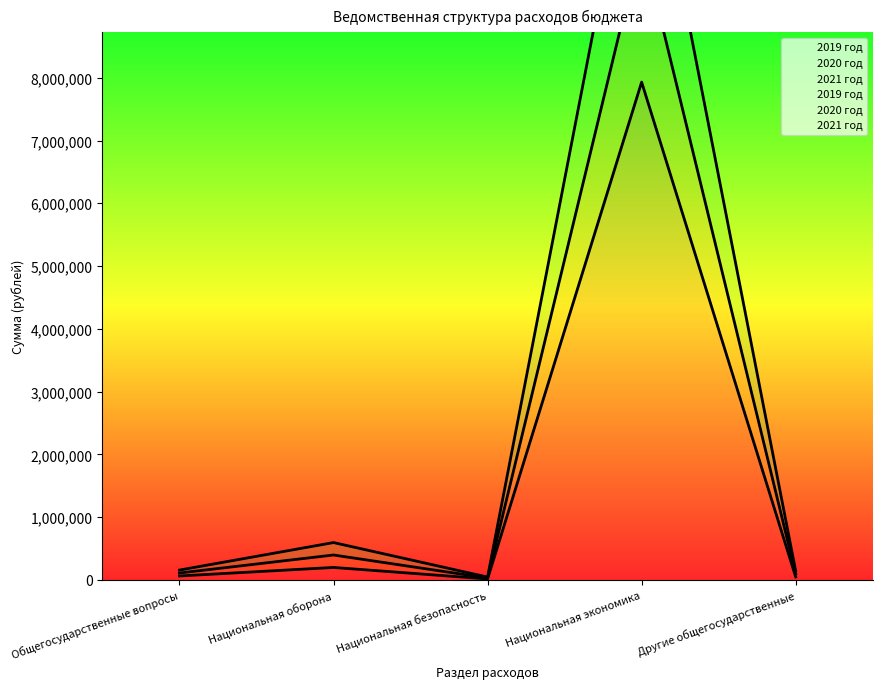

Reading left to right, what are all the values shown in this chart?

2019 год: 62500.0	198263.0	15000.0	7930863.6	47000.0
2020 год: 156500.0	594789.0	45000.0	12718013.6	141000.0
2021 год: 109500.0	396526.0	30000.0	10178142.6	94000.0